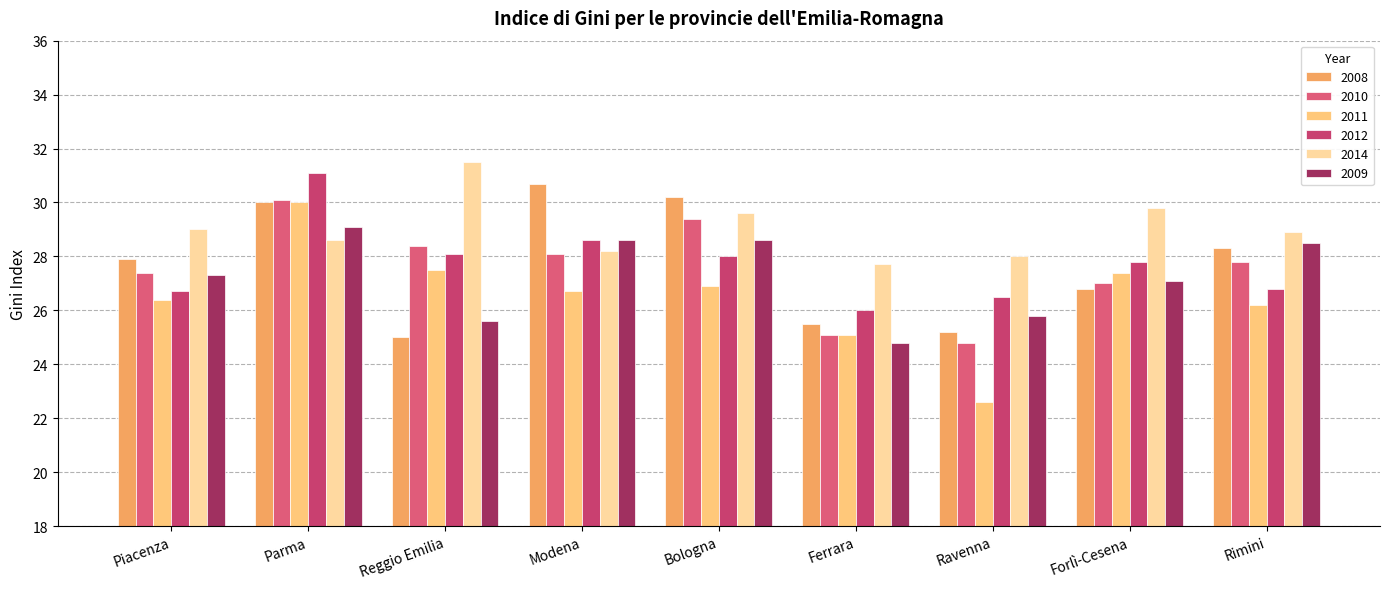

What is the difference between the maximum and minimum values in the 2010 series?

5.3